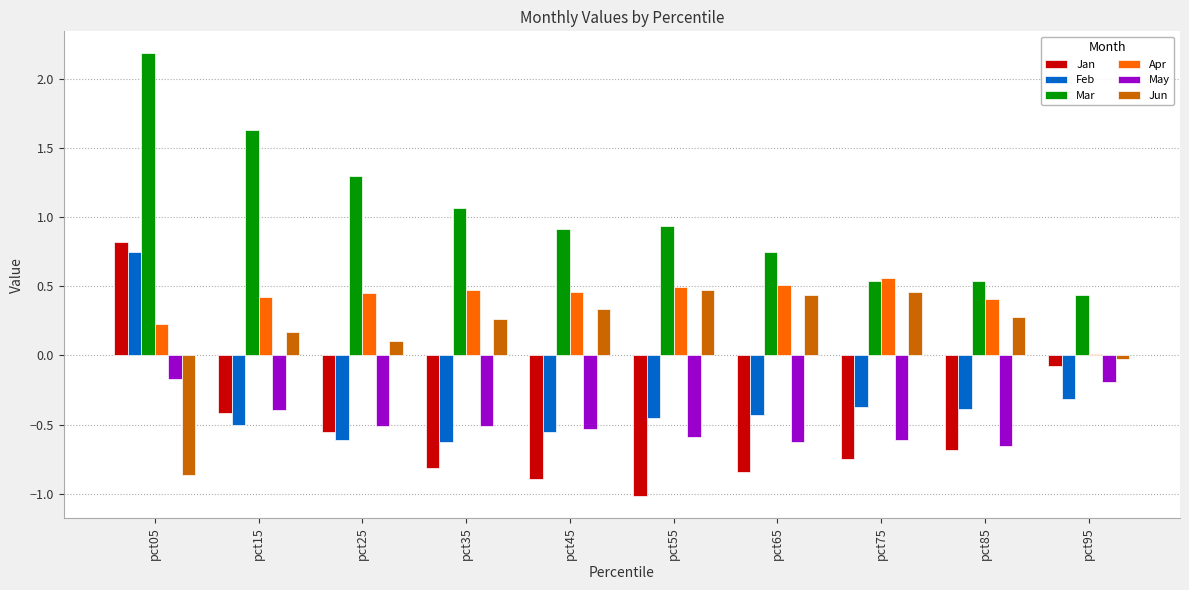

How many values in the Jun series are below 0?

2